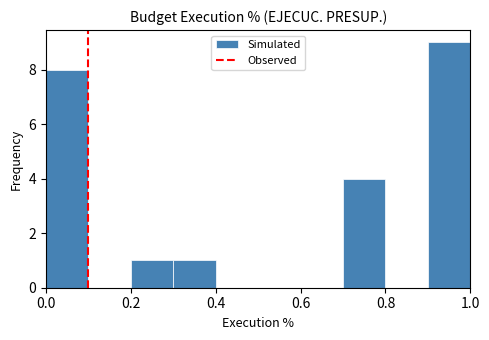

Reading left to right, transcribe this chart: for each bar, give the range it covers on the x-axis and its height. The values are not printed on the chart, so give them approximately, as read against the axis.

0.0 to 0.1: 8
0.1 to 0.2: 0
0.2 to 0.3: 1
0.3 to 0.4: 1
0.4 to 0.5: 0
0.5 to 0.6: 0
0.6 to 0.7: 0
0.7 to 0.8: 4
0.8 to 0.9: 0
0.9 to 1.0: 9